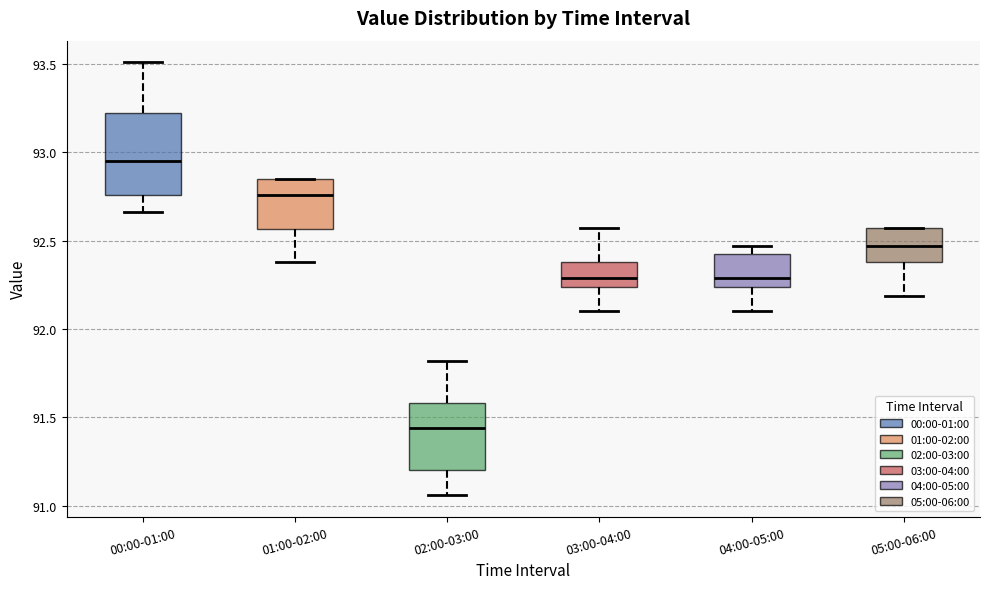

Which box has the highest median line?

00:00-01:00